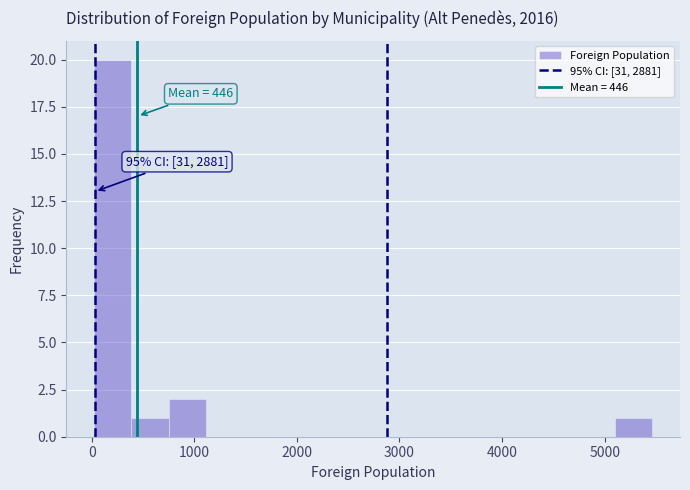

Around what value on the x-axis is the tallest bar? Give the approximate position of its centre, as read against the axis.

200